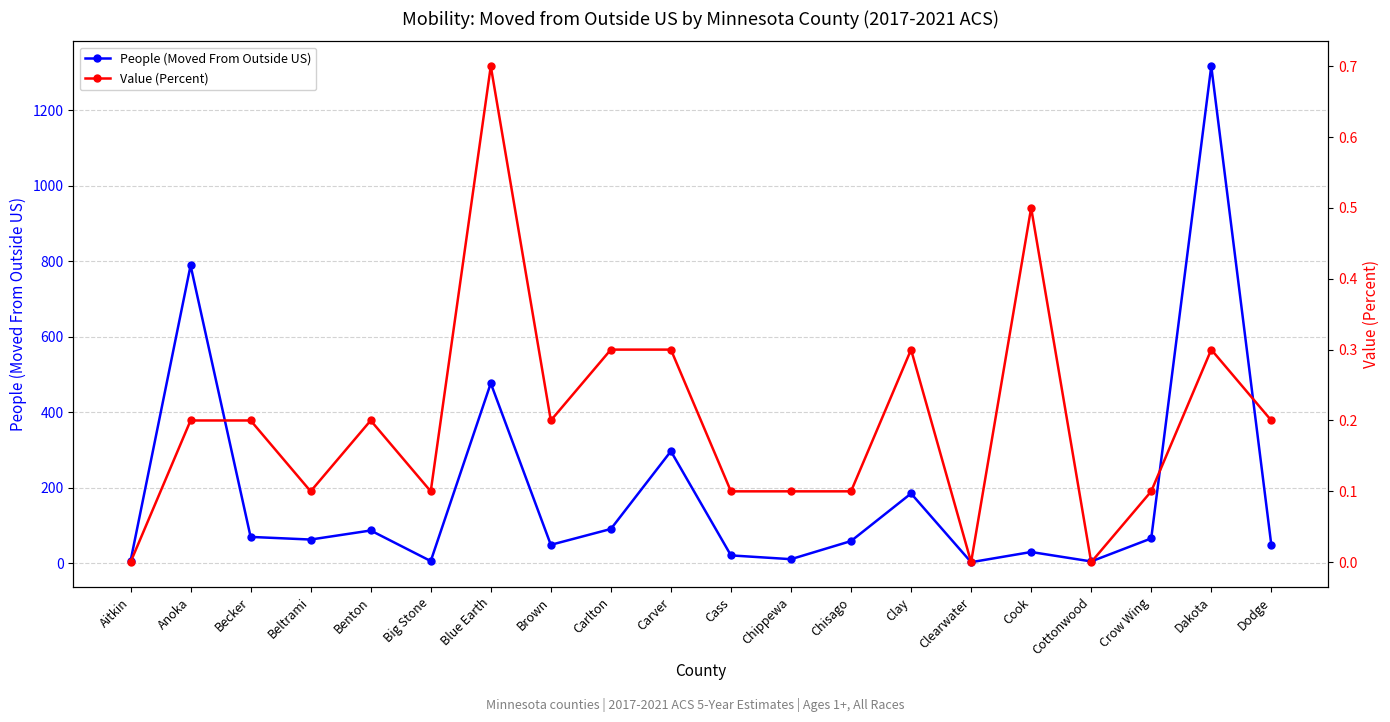

How many interior local valleys does the Value (Percent) series have?

5